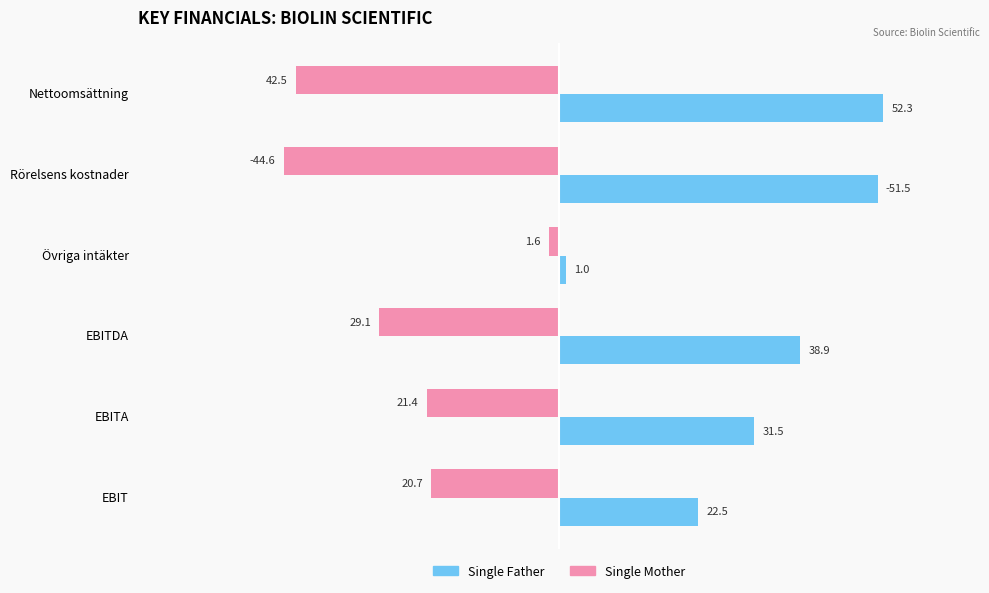

What is the average value of the Single Father series?

33.0